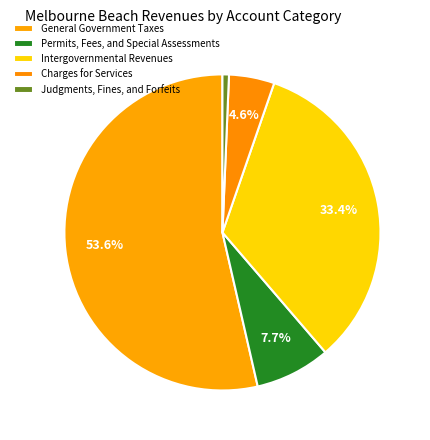

Which slice is the smallest?

Judgments, Fines, and Forfeits